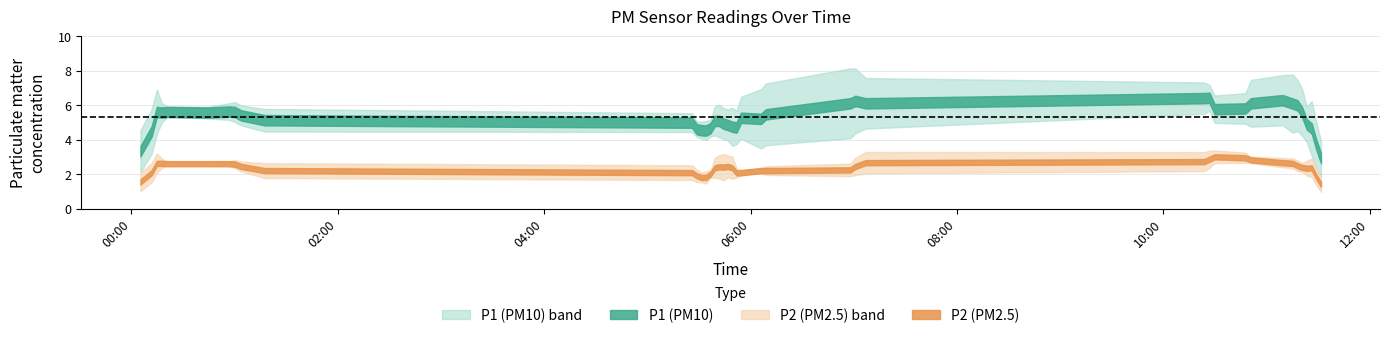

True or false: P1 and P2 intersect in this chart.

False